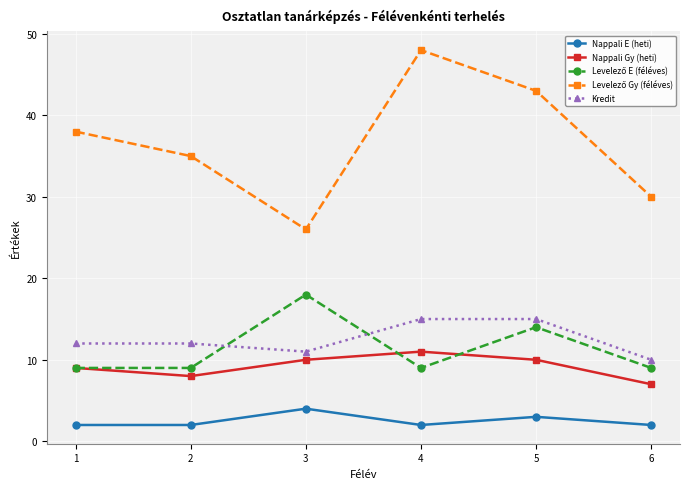

Read the Nappali Gy (heti) value at 4.

11